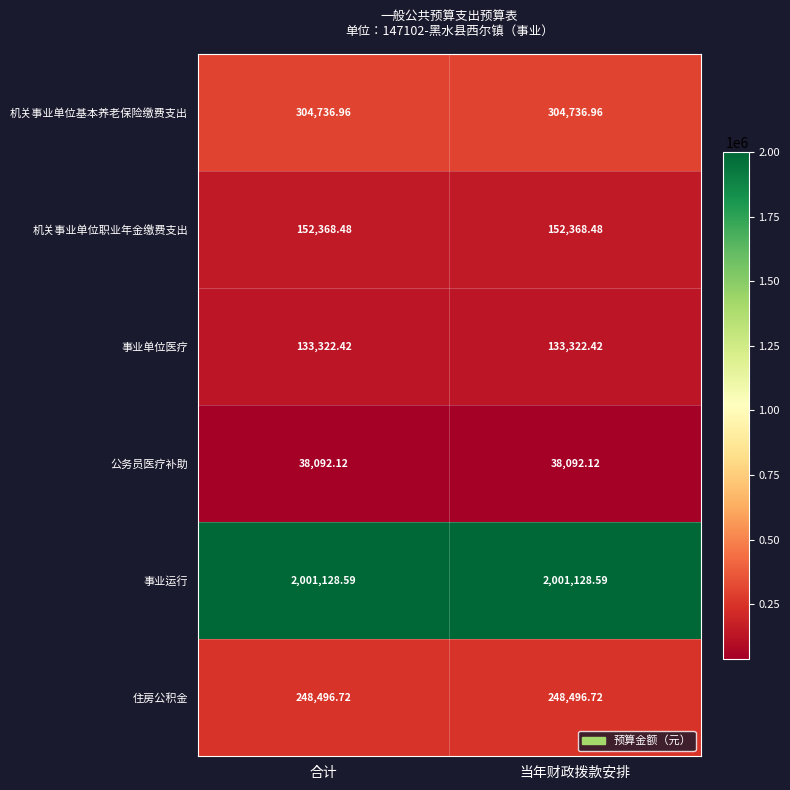

At 当年财政拨款安排, list the series in order from largest to smallest.

事业运行, 机关事业单位基本养老保险缴费支出, 住房公积金, 机关事业单位职业年金缴费支出, 事业单位医疗, 公务员医疗补助